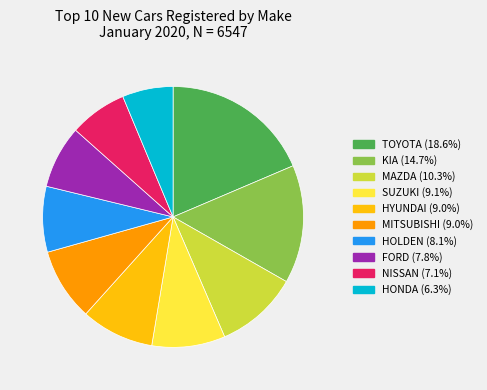

Is there any slice that represents more than half of the pie?

No